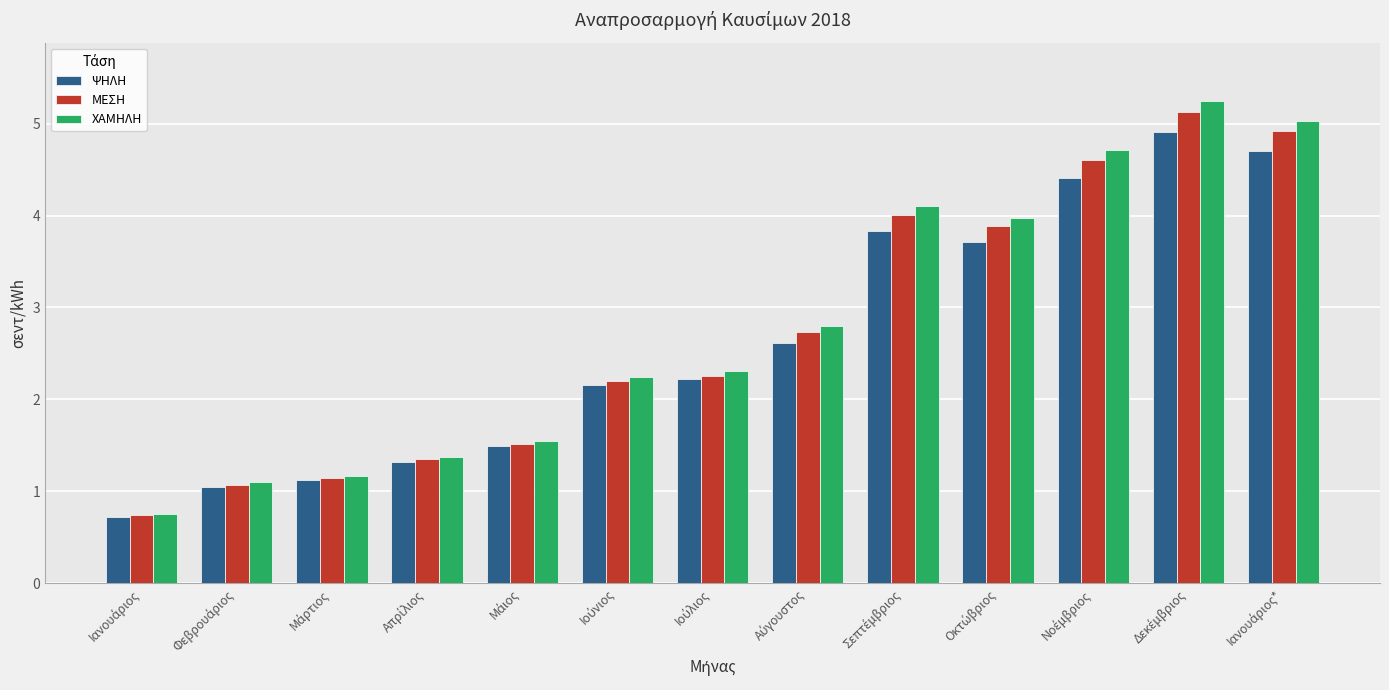

Rank the series by their average value, from lowest to highest.

ΨΗΛΗ, ΜΕΣΗ, ΧΑΜΗΛΗ